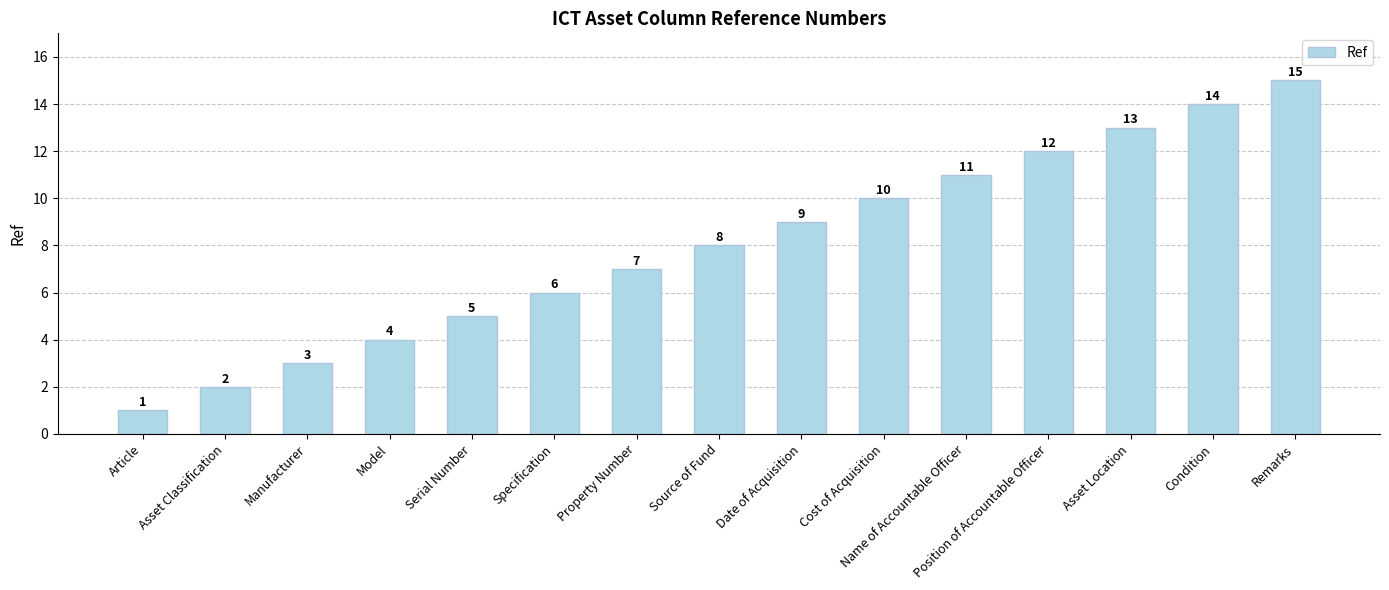

Where is the data nearest to the value 8?

Source of Fund